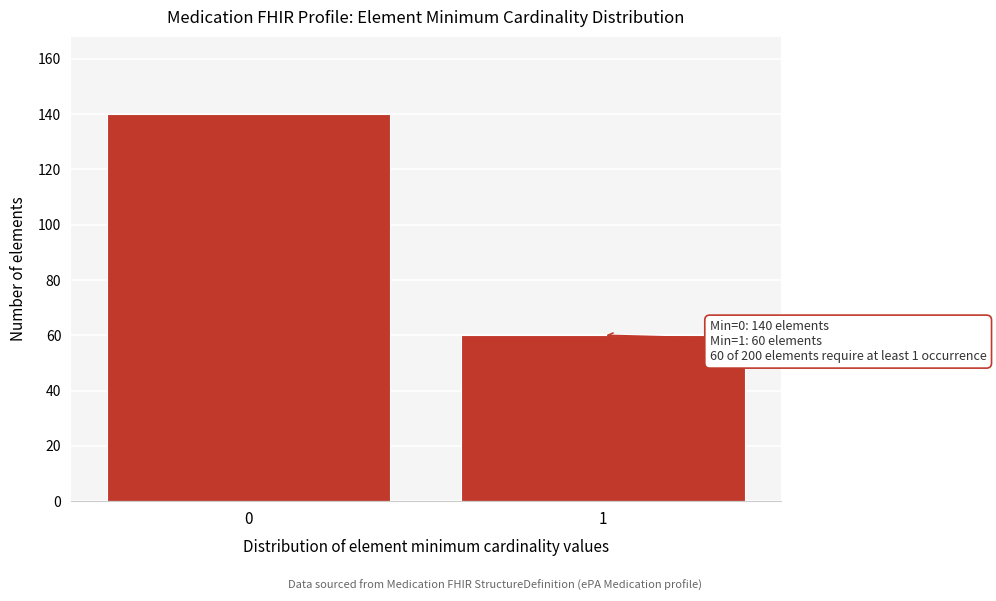

Reading left to right, list all the values displayed in this chart.

0=140	1=60